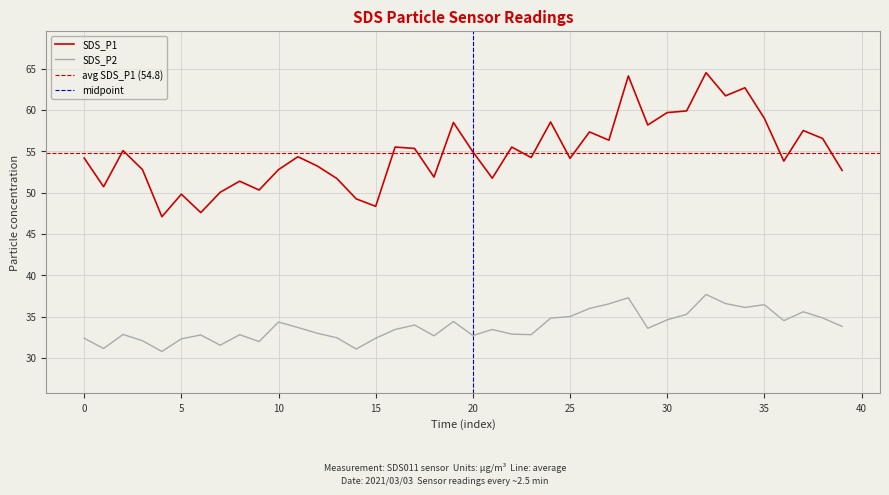

How many data points in SDS_P2 are above 33?

22